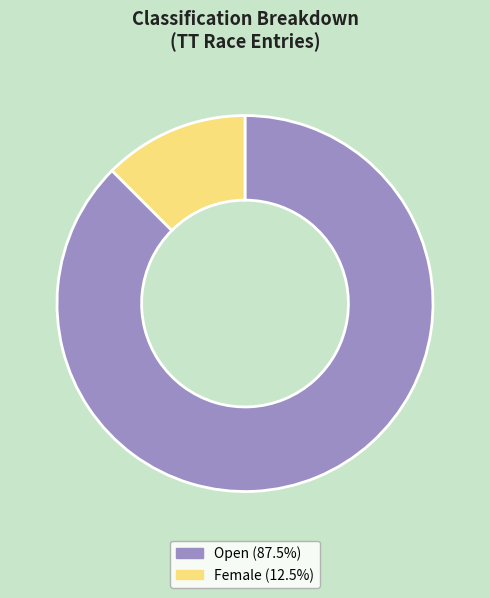

Rank the categories by value from lowest to highest.

Female, Open